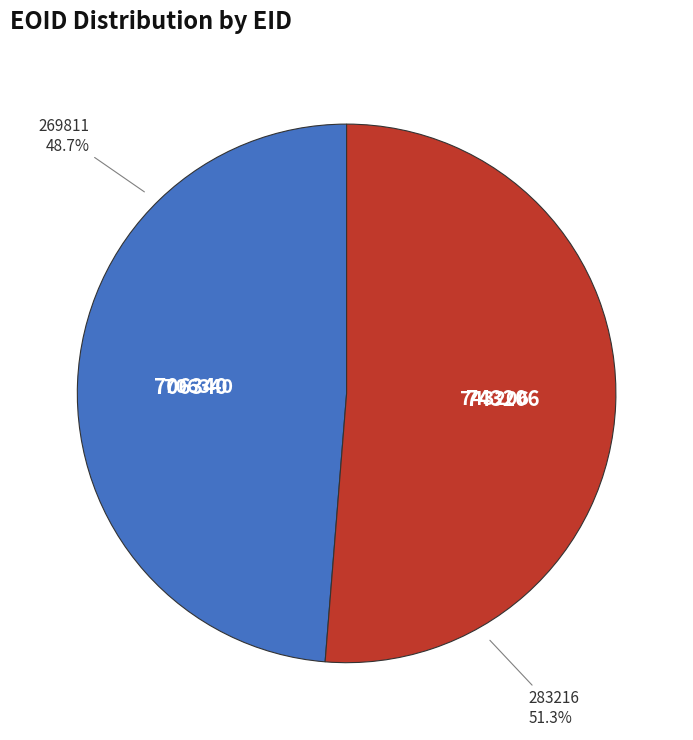

Is there a majority slice in this chart?

Yes